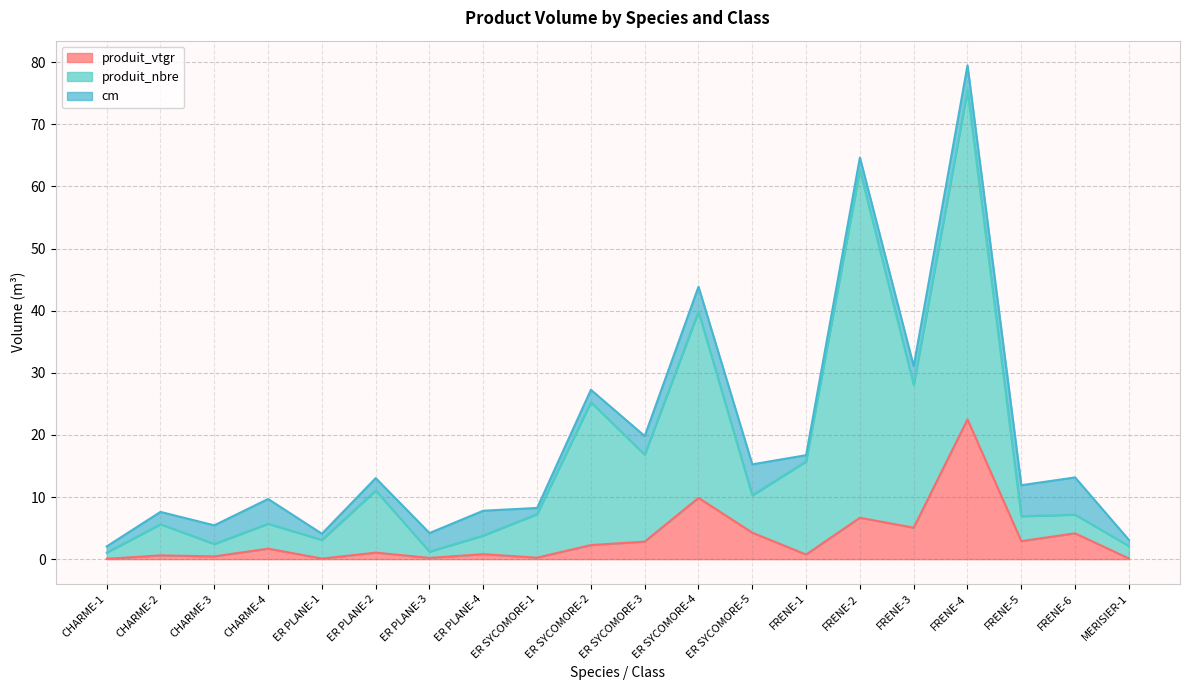

Rank the categories by produit_nbre value from lowest to highest.

CHARME-1, ER PLANE-3, MERISIER-1, CHARME-3, ER PLANE-1, ER PLANE-4, CHARME-2, CHARME-4, FRENE-5, FRENE-6, ER SYCOMORE-1, ER SYCOMORE-5, ER PLANE-2, FRENE-1, ER SYCOMORE-3, ER SYCOMORE-2, FRENE-3, ER SYCOMORE-4, FRENE-2, FRENE-4